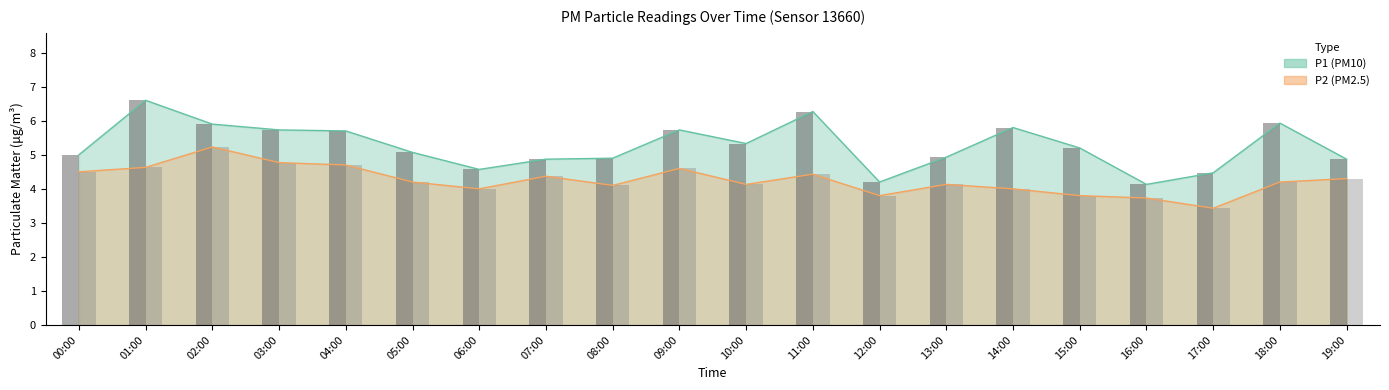

Where is P2 nearest to the value 4?

06:00